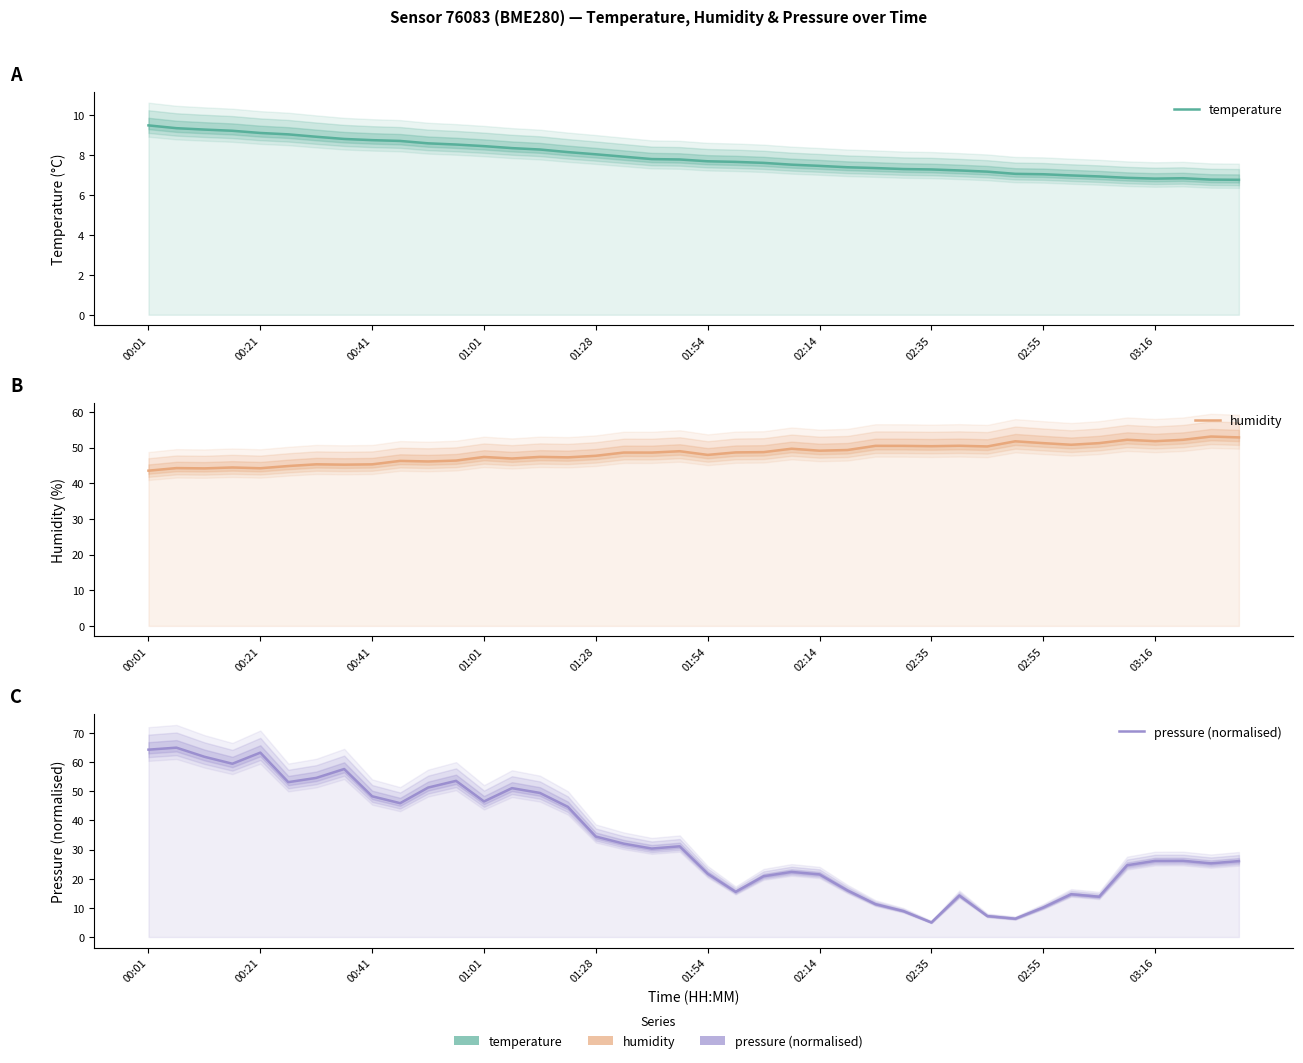

The value of temperature at 27 is 10.2. True or false?

False